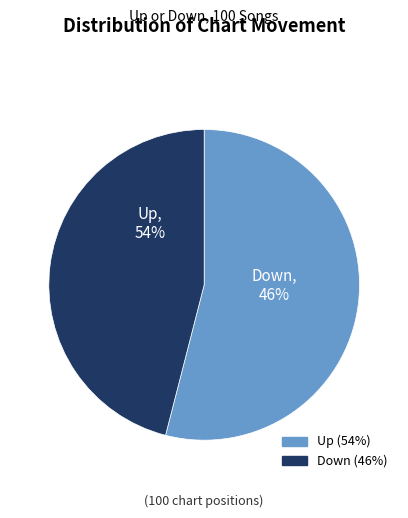

Which category has the smallest portion of the pie?

down